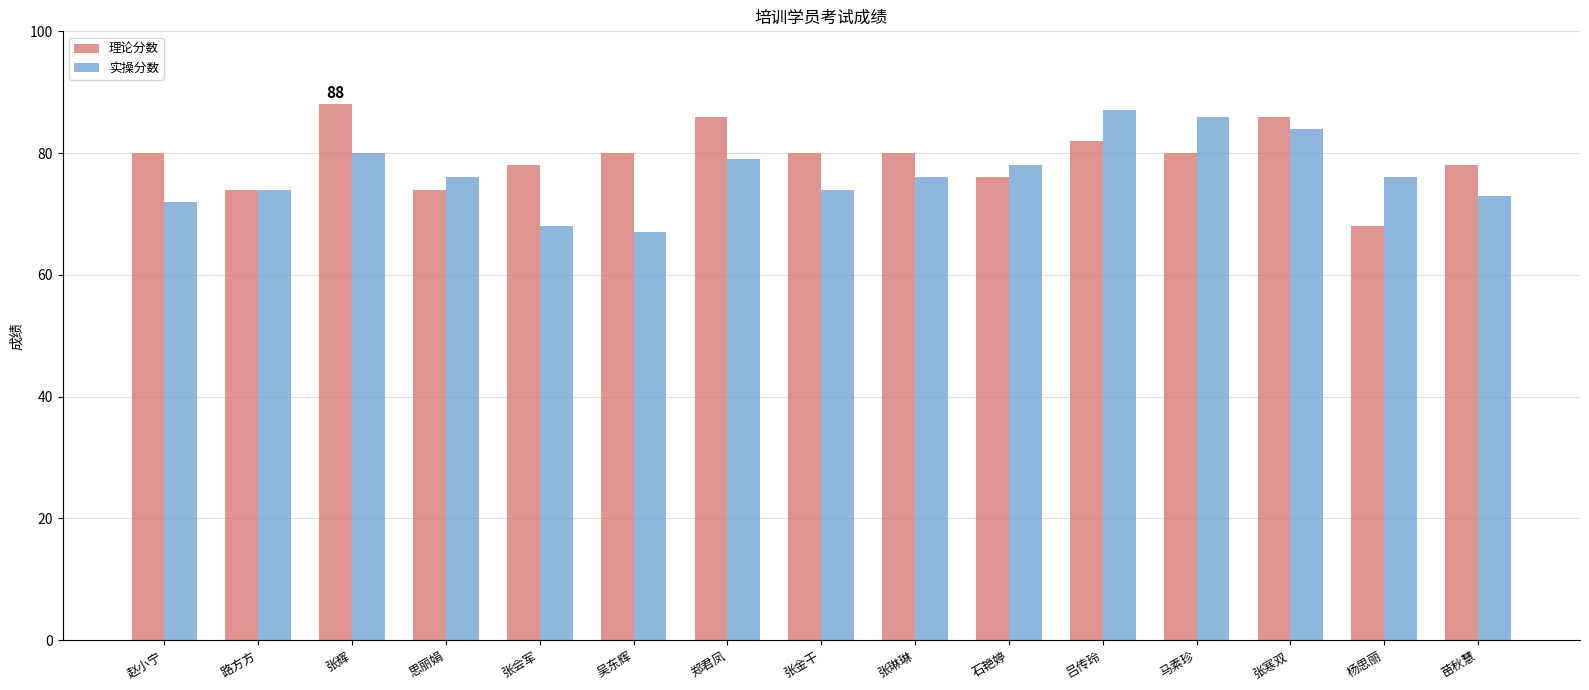

What value does the 理论分数 series have at 张会军?

78